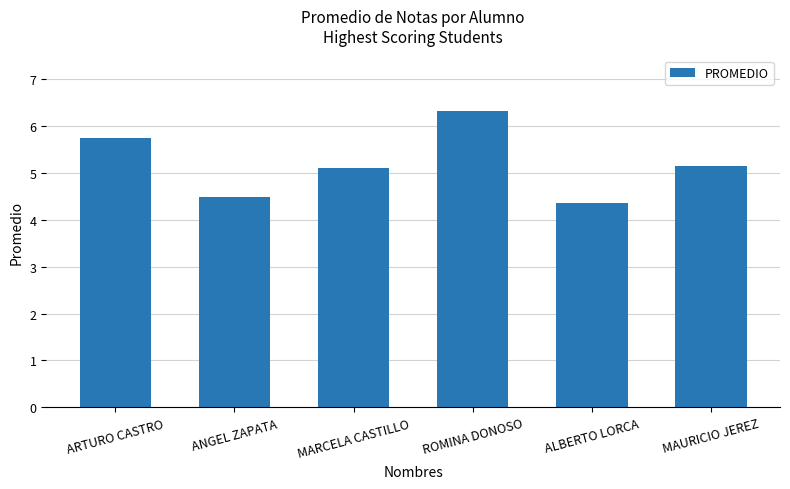

The value at ALBERTO LORCA is 7.3. True or false?

False